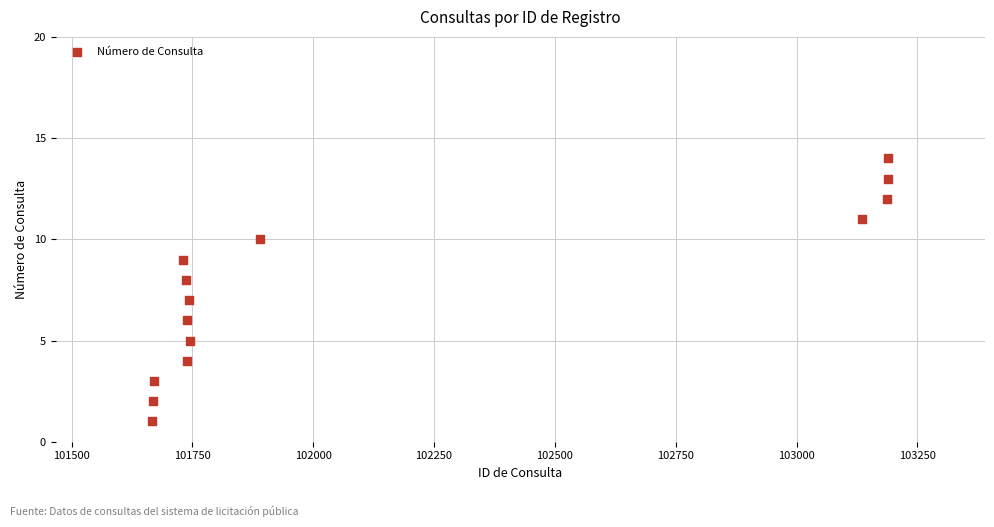

What is the range of X values (max minus min)?

1523